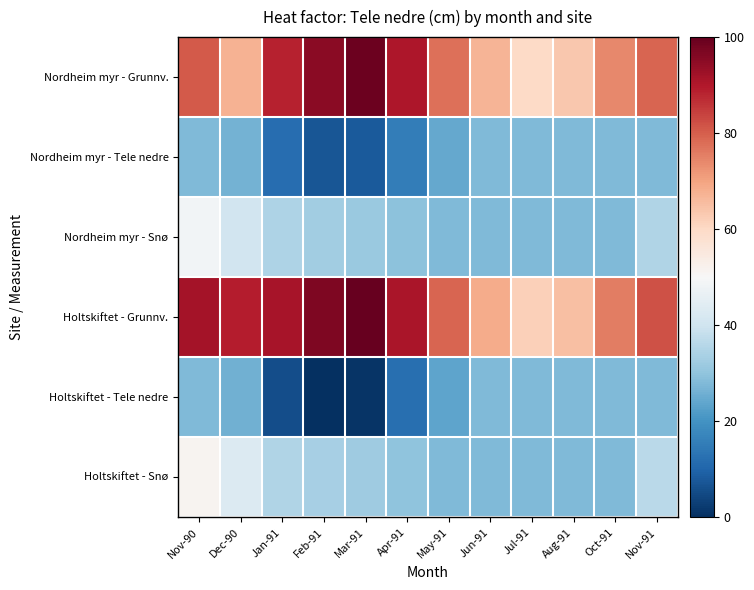

How many categories are shown in the chart?

12